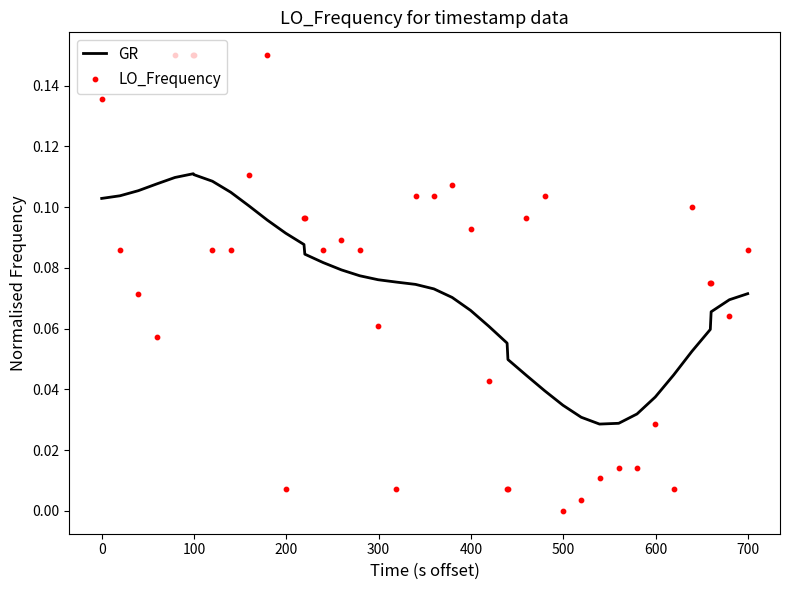

Which series contains the highest Y value?

LO_Frequency